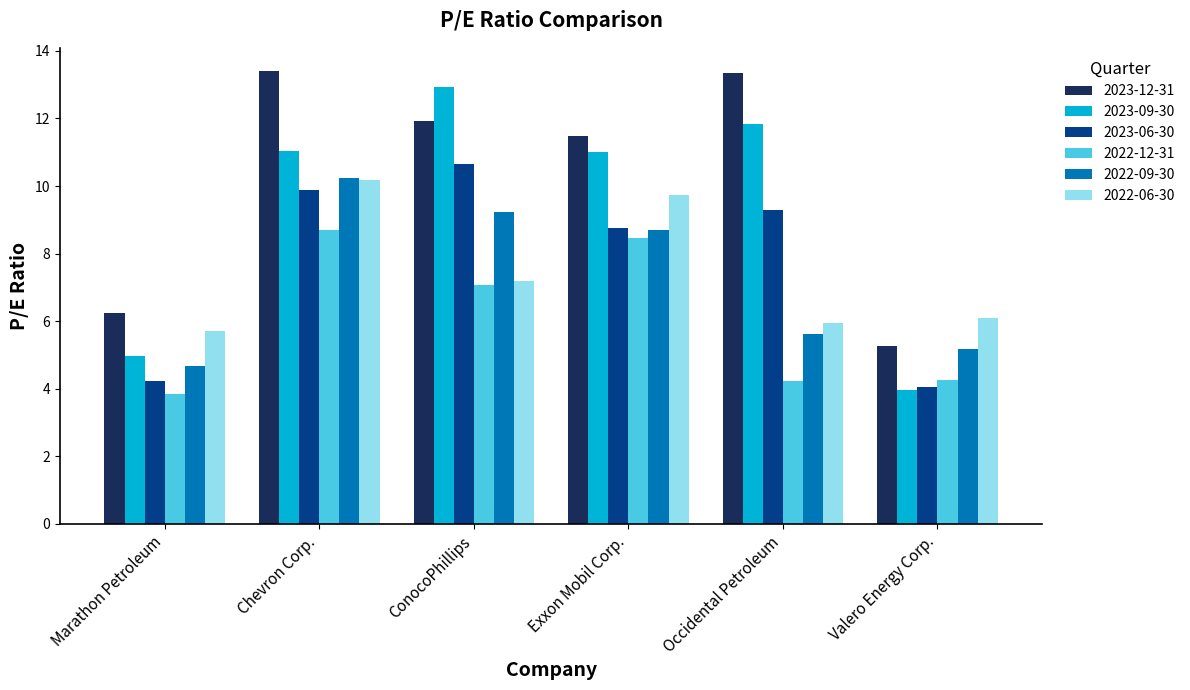

Is it true that 2023-12-31 equals 13.4 at Chevron Corp.?

True